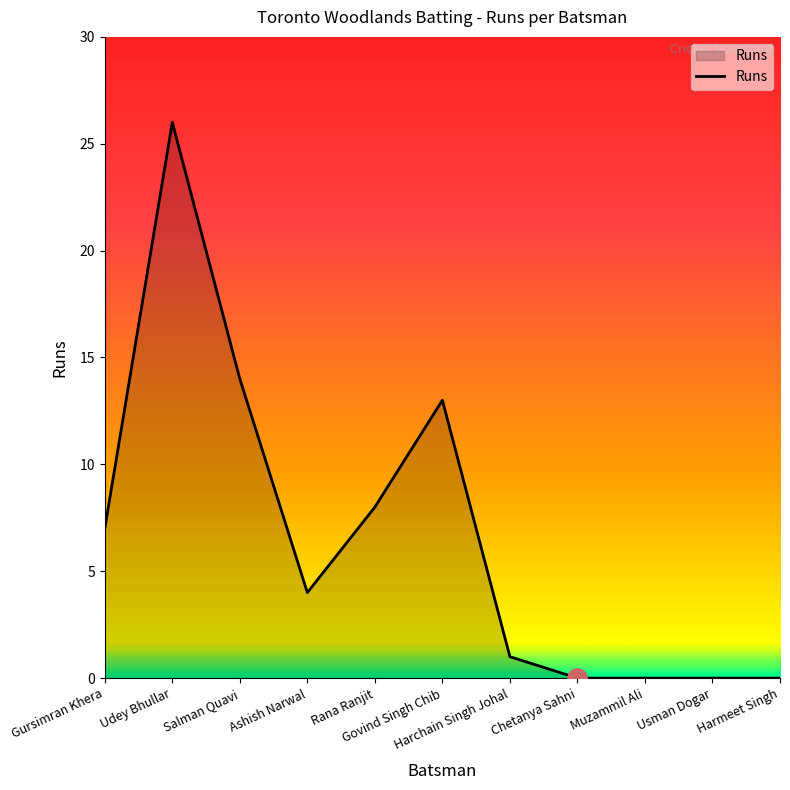

How many categories are shown in the chart?

11